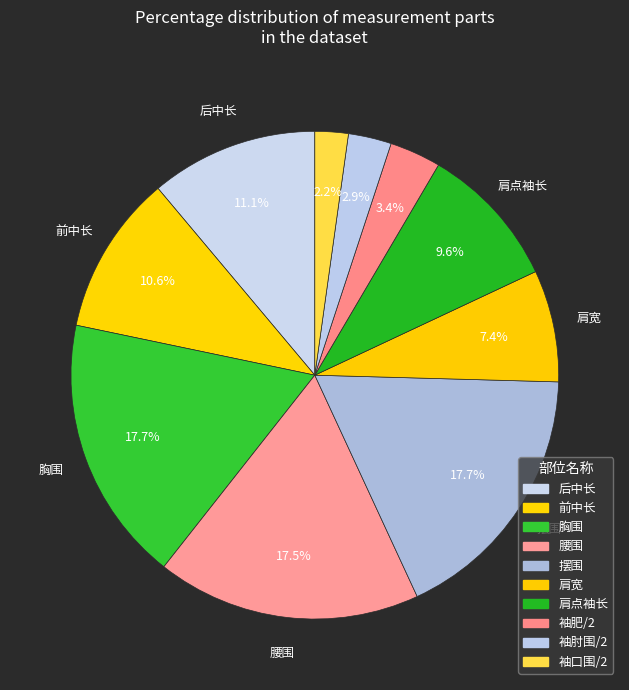

What is the change in value from 前中长 to 袖口围/2?

-57.0